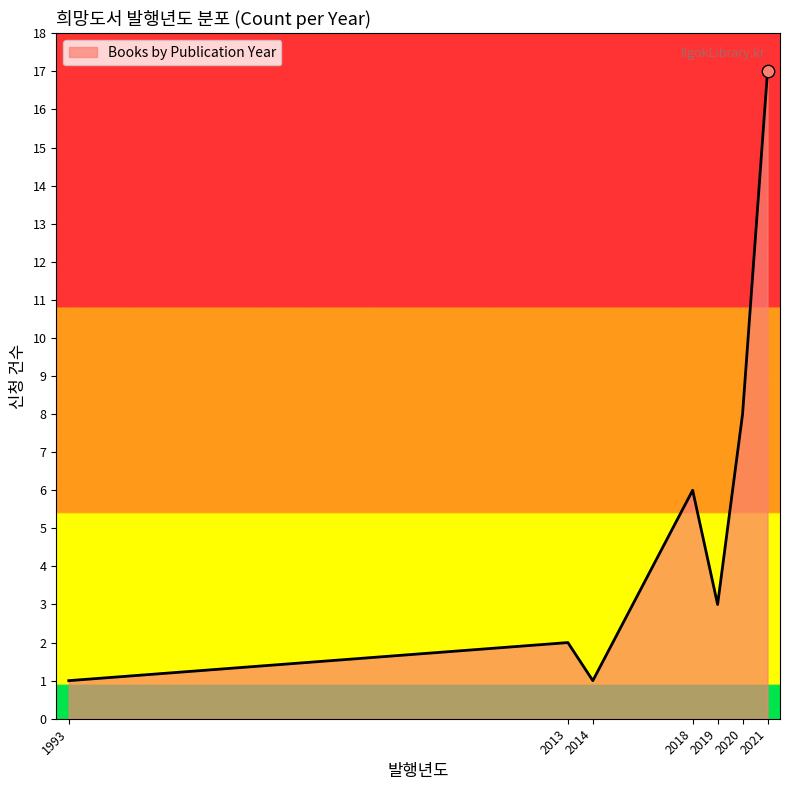

What is the change in value from 2018 to 2021?

+11